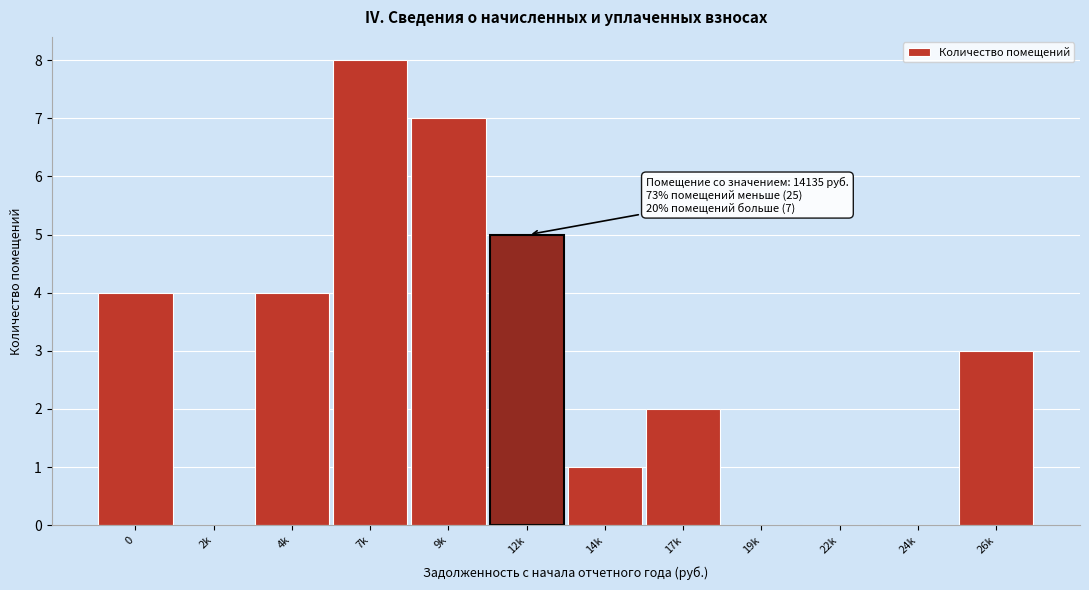

Reading right to left, transcribe all the data shown in this chart.

26k=3	24k=0	22k=0	19k=0	17k=2	14k=1	12k=5	9k=7	7k=8	4k=4	2k=0	0=4